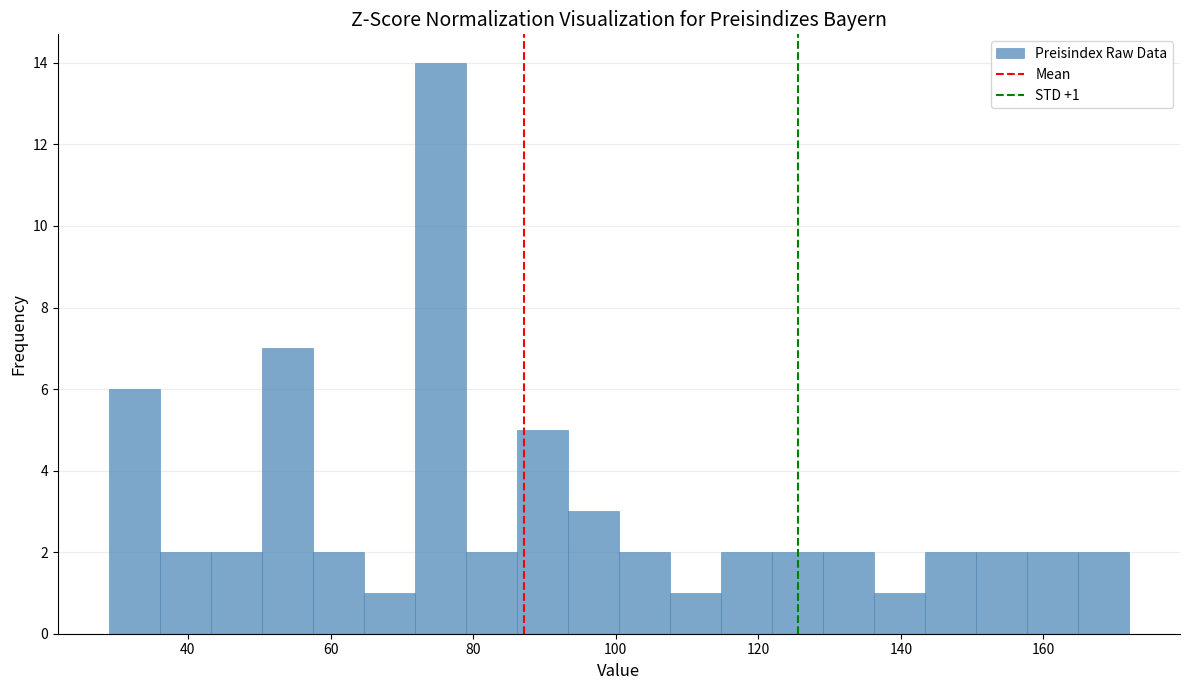

Read against the x-axis, roughly where is the centre of the tallest bar?

76